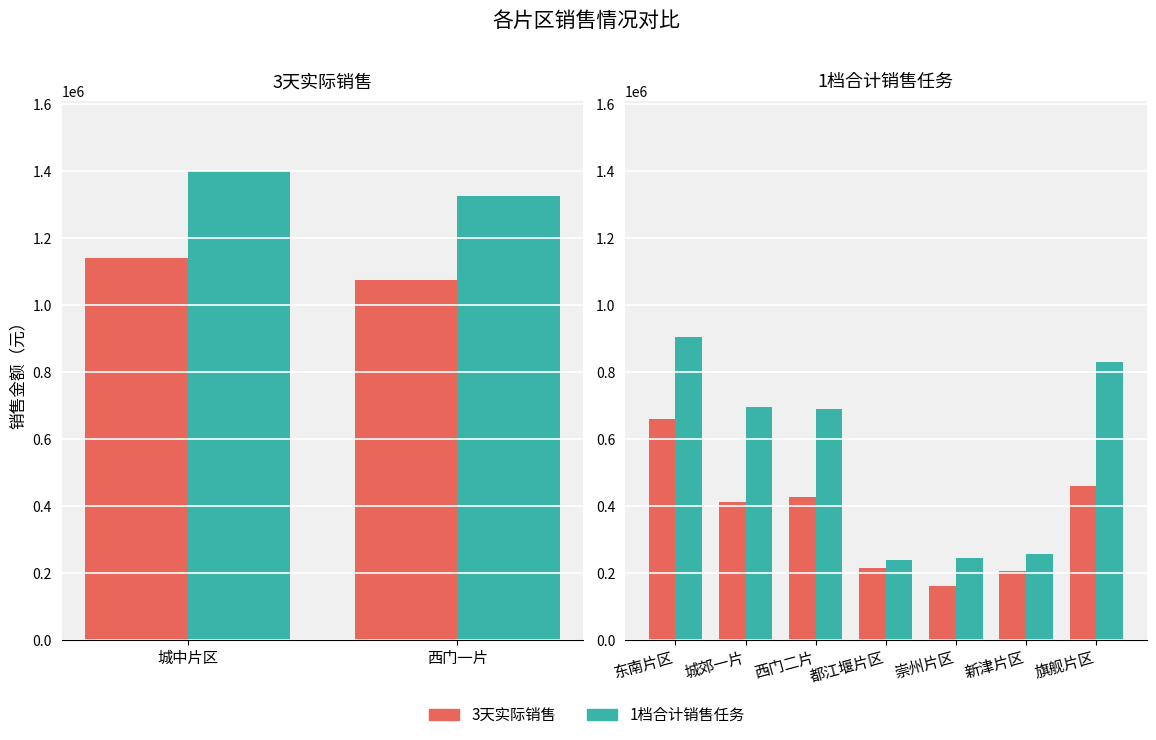

What is the difference between the 1档合计销售任务 values at 都江堰片区 and 新津片区?

17907.0